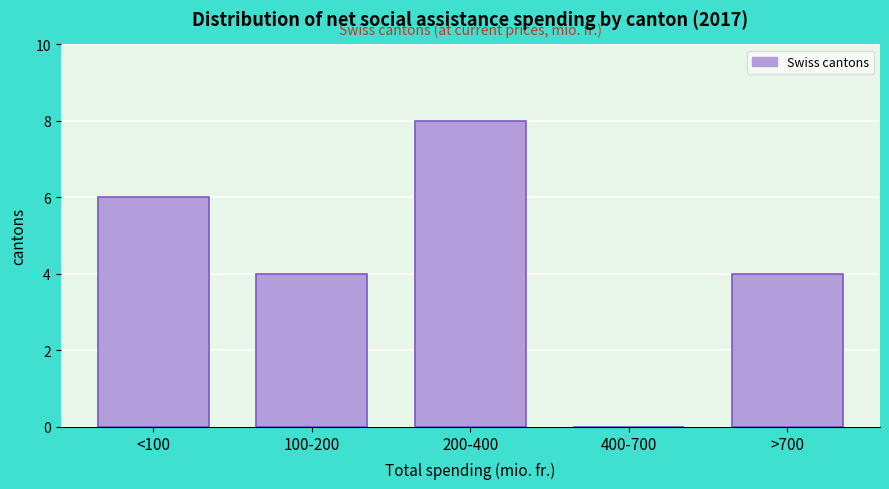

Reading right to left, list all the values displayed in this chart.

>700=4	400-700=0	200-400=8	100-200=4	<100=6